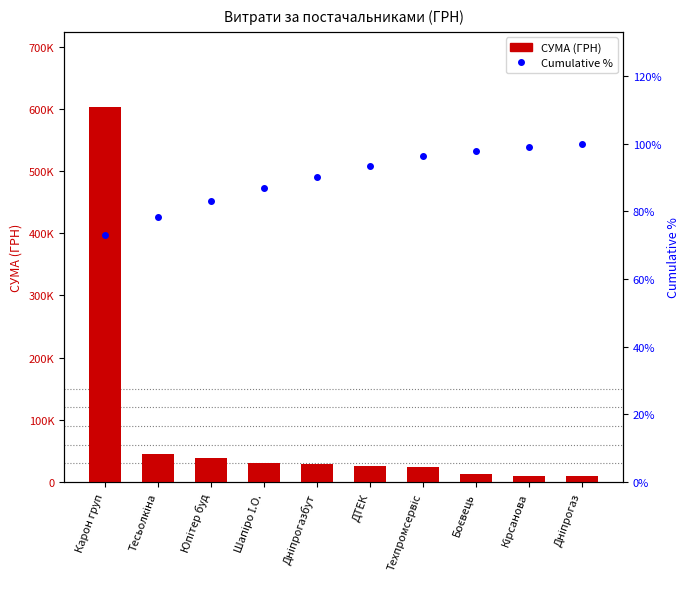

Rank the series by their maximum value, from lowest to highest.

Cumulative %, СУМА (ГРН)